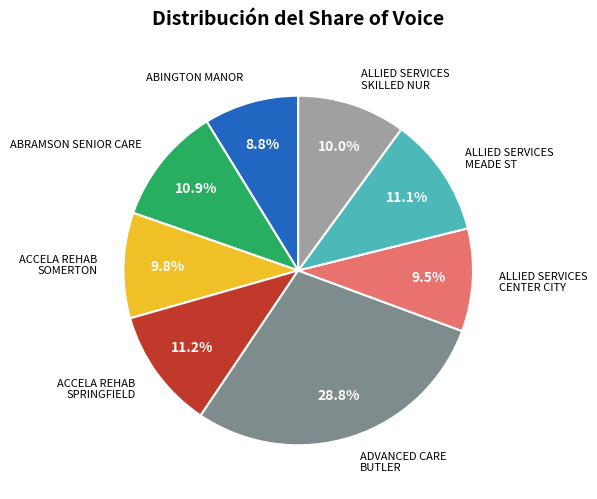

Is there a majority slice in this chart?

No